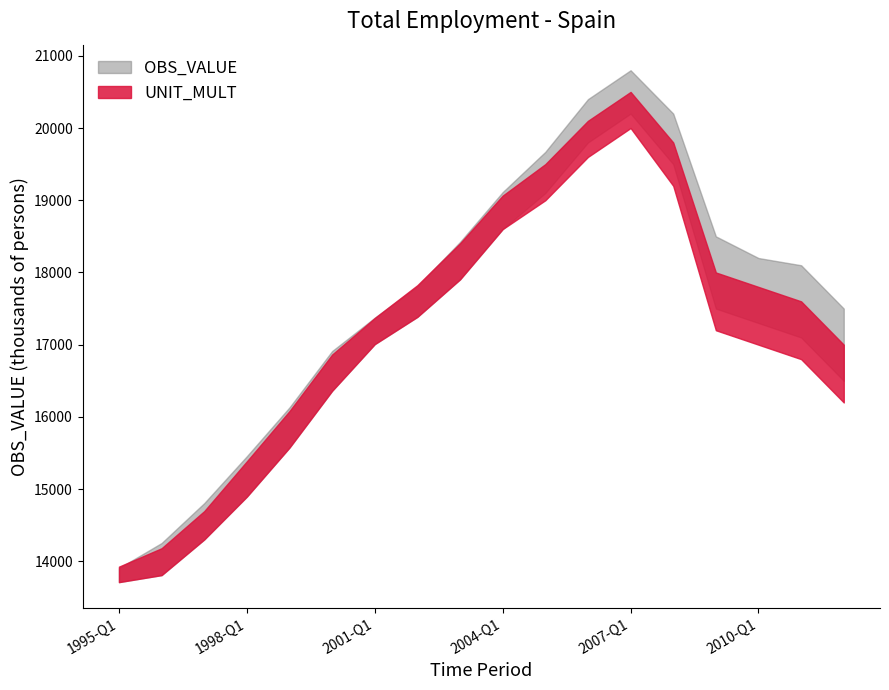

Reading left to right, extract all data points from this chart.

OBS_VALUE_upper: 13906.7	14253.6	14806.0	15455.8	16131.9	16912.3	17373.6	17809.4	18422.7	19112.7	19670.0	20400.0	20800.0	20200.0	18500.0	18200.0	18100.0	17500.0
OBS_VALUE_lower: 13712.0	13809.1	14302.8	14896.3	15575.5	16361.6	17007.8	17385.4	17904.6	18600.6	19100.0	19800.0	20200.0	19500.0	17500.0	17300.0	17100.0	16500.0
UNIT_MULT_upper: 13926.4	14181.4	14695.4	15385.0	16080.6	16863.4	17370.0	17824.3	18403.8	19064.0	19500.0	20100.0	20500.0	19800.0	18000.0	17800.0	17600.0	17000.0
UNIT_MULT_lower: 13712.0	13809.1	14302.8	14896.3	15575.5	16361.6	17007.8	17385.4	17904.6	18600.6	19000.0	19600.0	20000.0	19200.0	17200.0	17000.0	16800.0	16200.0